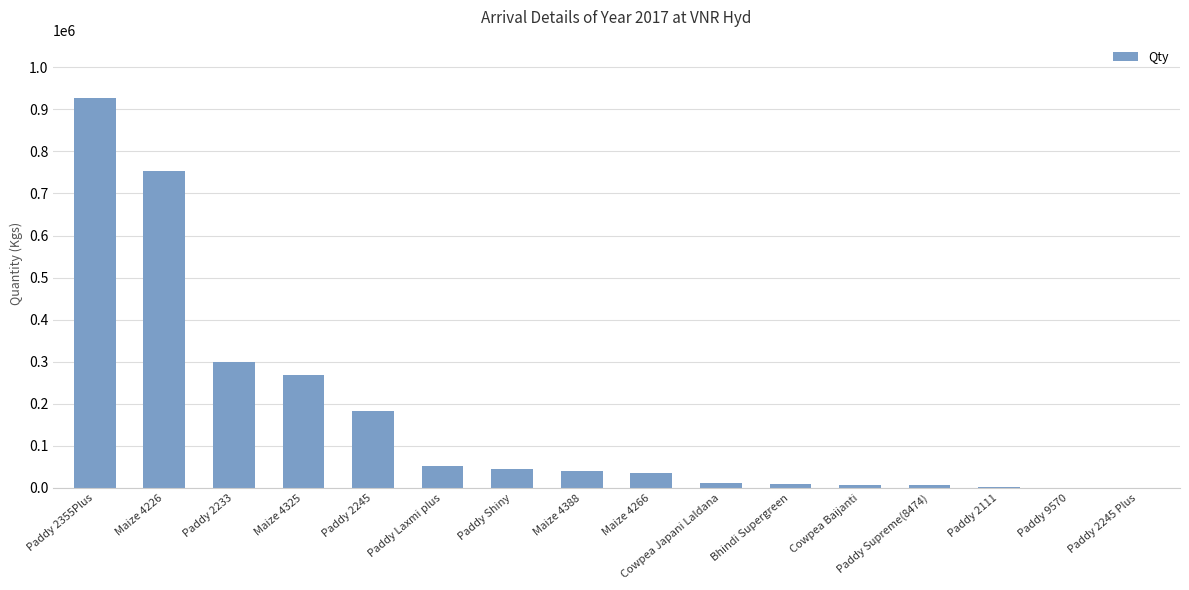

What is the greatest value displayed?

926498.0